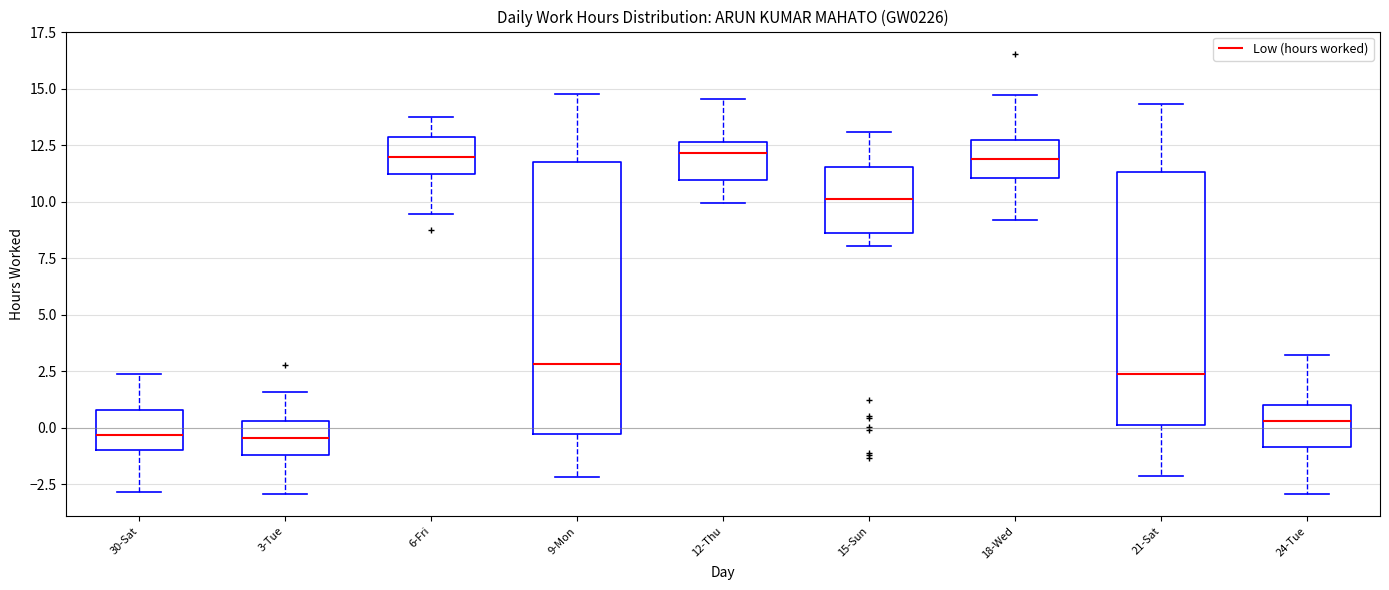

Reading left to right, read every box against the y-axis: the position of its median line, the range the box covers, and the ends of its whiskers. The values are not printed on the chart, so give them approximately, as read against the axis.

30-Sat: median -0.5, box -1.0 to 1.0, whiskers -3.0 to 2.5
3-Tue: median -0.5, box -1.0 to 0.5, whiskers -3.0 to 1.5
6-Fri: median 12.0, box 11.0 to 13.0, whiskers 9.5 to 14.0
9-Mon: median 3.0, box -0.5 to 12.0, whiskers -2.0 to 15.0
12-Thu: median 12.0, box 11.0 to 12.5, whiskers 10.0 to 14.5
15-Sun: median 10.0, box 8.5 to 11.5, whiskers 8.0 to 13.0
18-Wed: median 12.0, box 11.0 to 12.5, whiskers 9.0 to 14.5
21-Sat: median 2.5, box 0.0 to 11.5, whiskers -2.0 to 14.5
24-Tue: median 0.5, box -1.0 to 1.0, whiskers -3.0 to 3.0